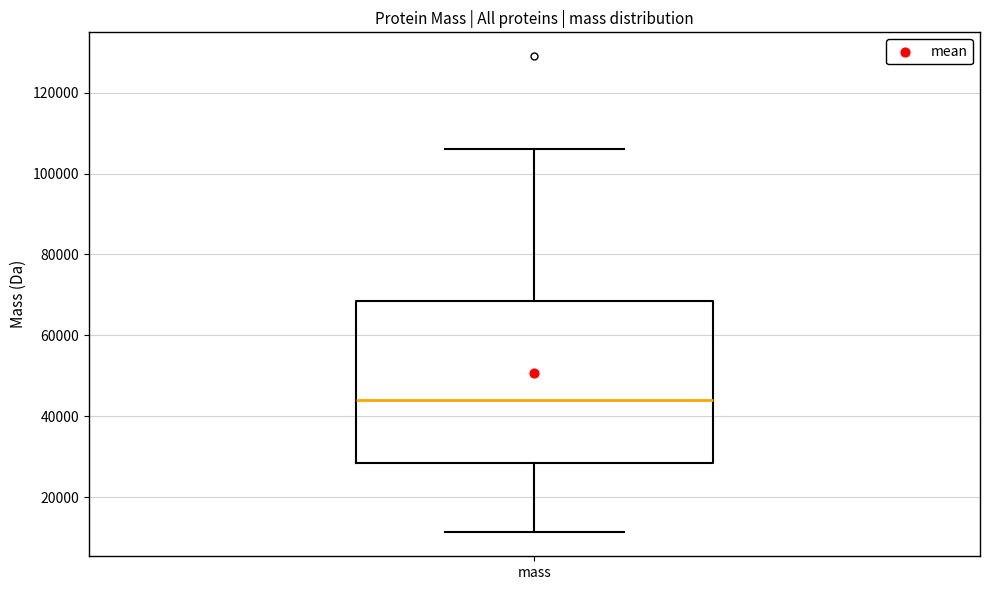

Where does the upper whisker of the box for mass end on the y-axis? The values are not printed on the chart, so give them approximately, as read against the axis.

106000